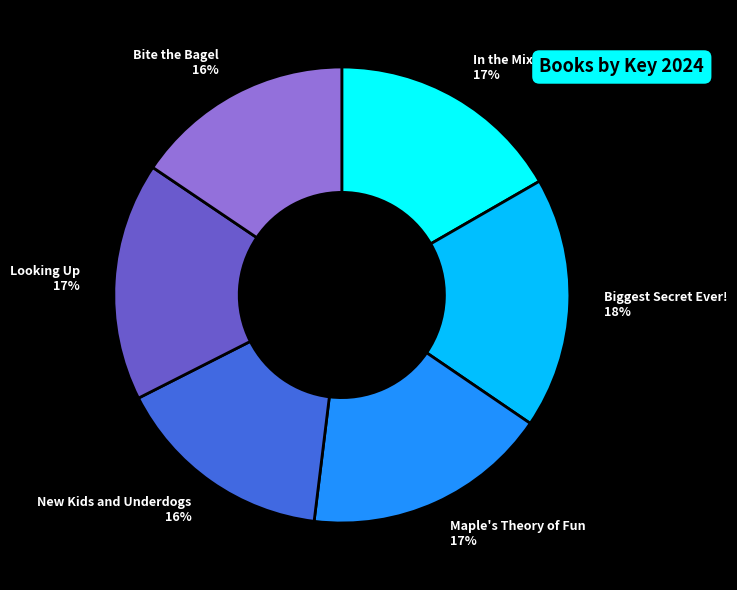

To the nearest percent, what is the difference between the largest and smallest slice percentages?

2%